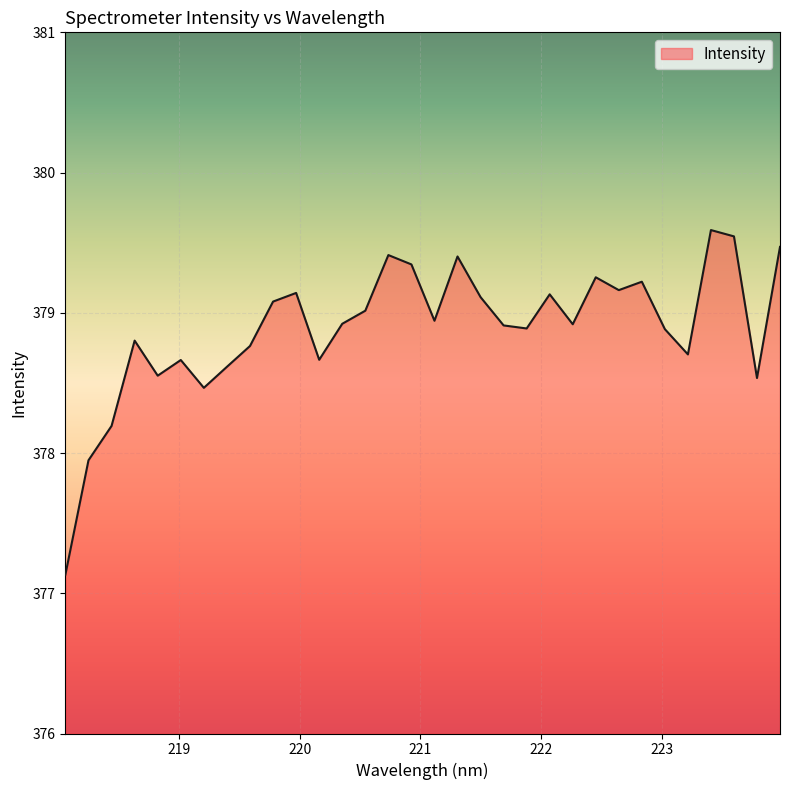

What is the smallest value displayed?

377.1